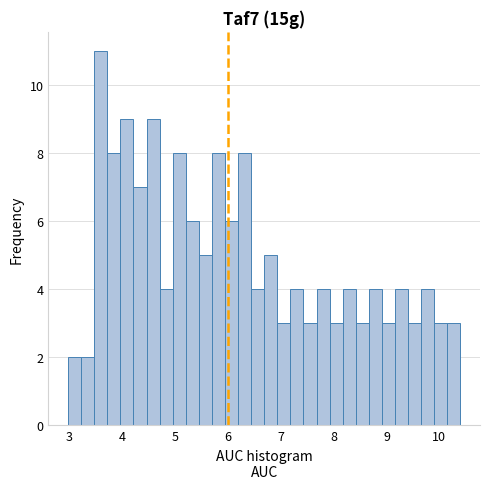

Read against the x-axis, roughly where is the centre of the tallest bar?

3.6